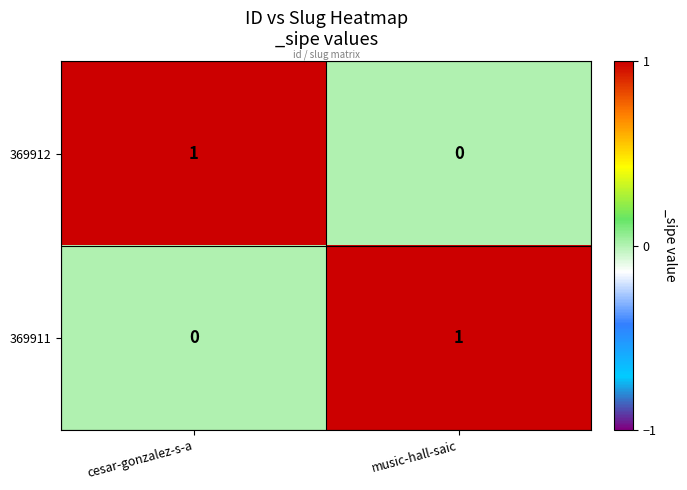

Count the number of data series in this chart.

2